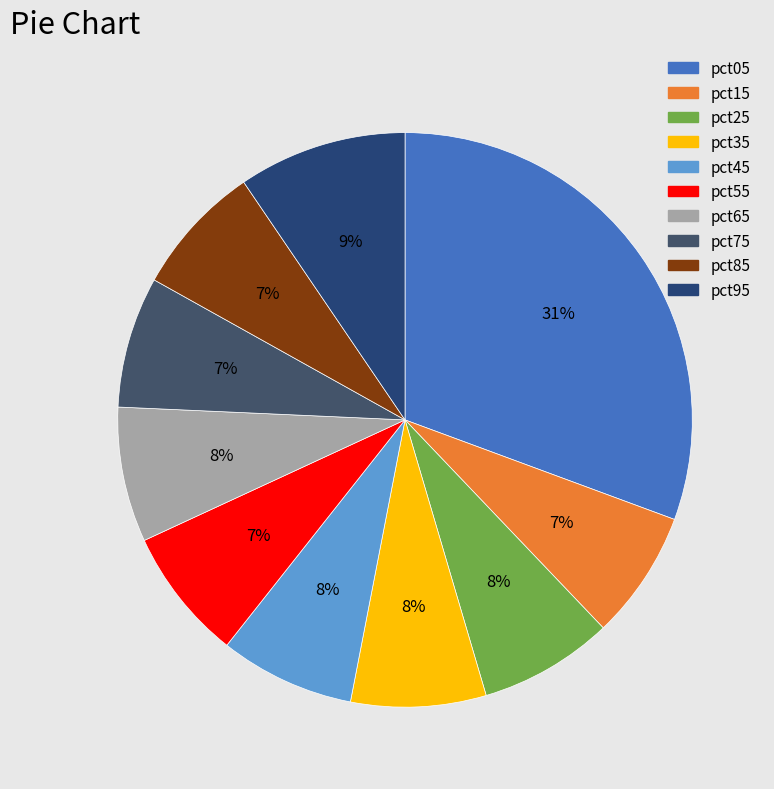

Is there any slice that represents more than half of the pie?

No